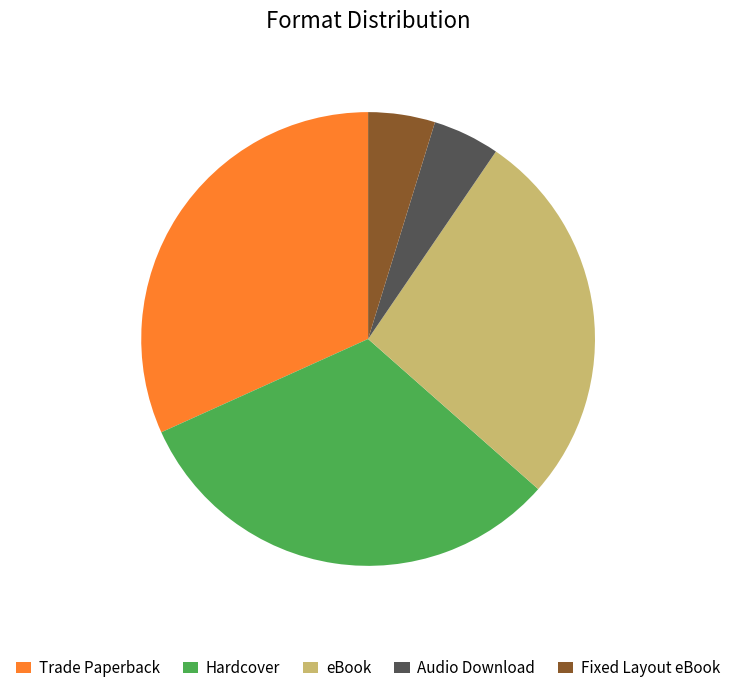

Approximately how many times larger is the value at Fixed Layout eBook compared to eBook?

0.2